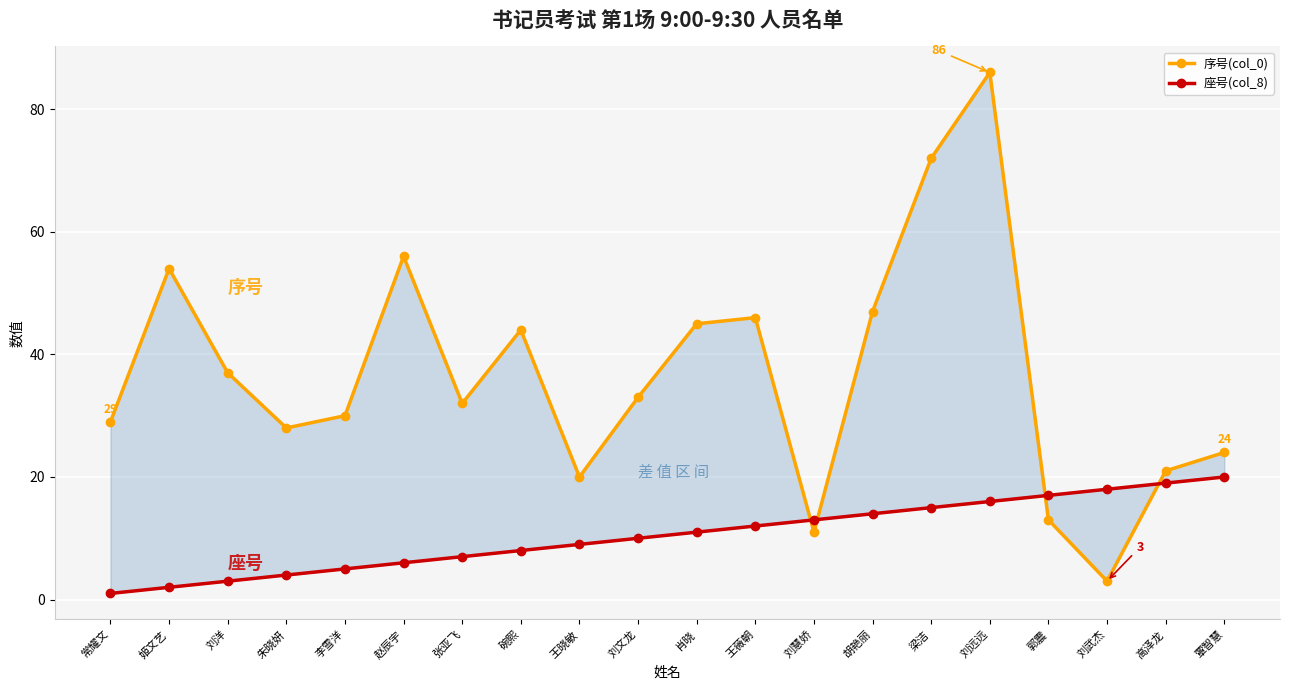

True or false: 序号(col_0) has more than 0 points higher than both neighbors.

True